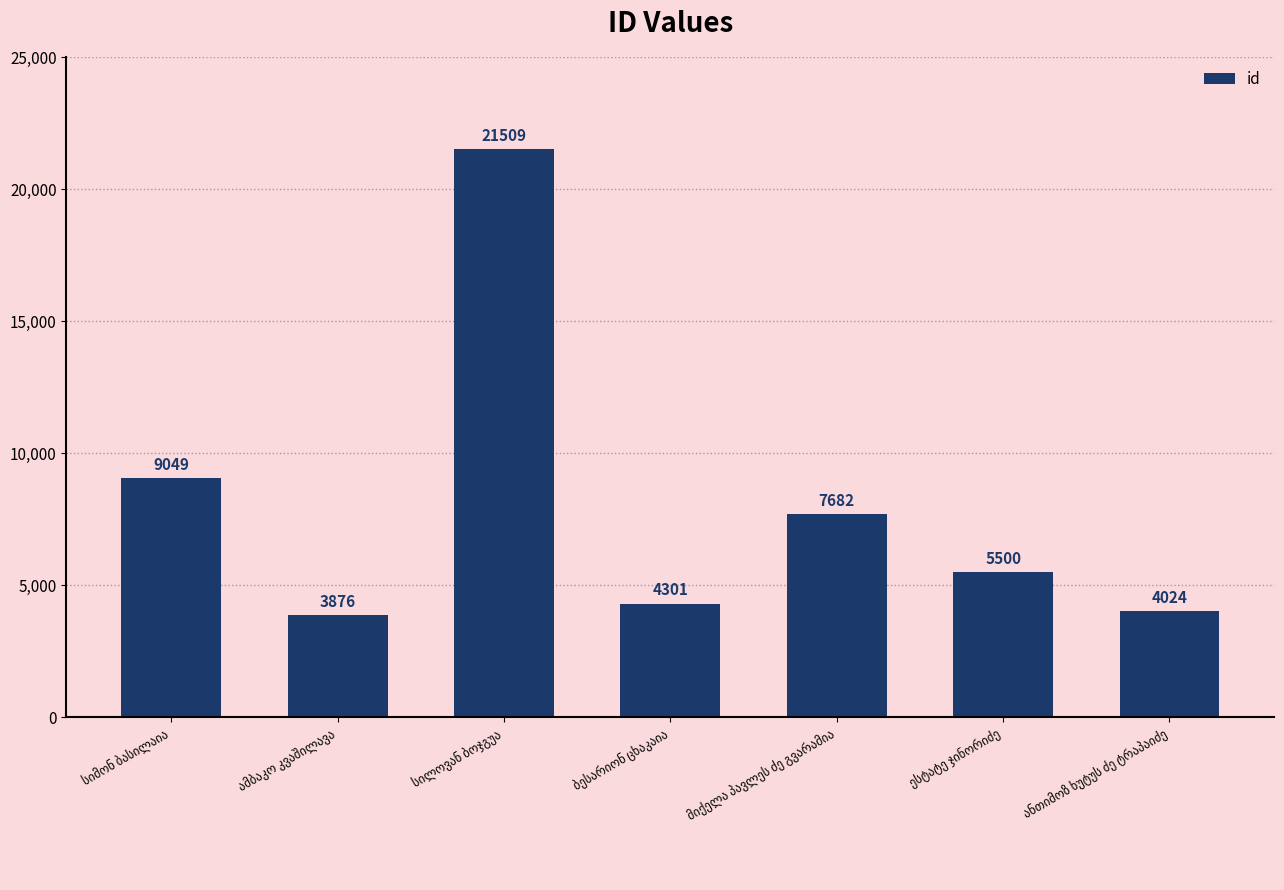

What is the sum of all values?

55941